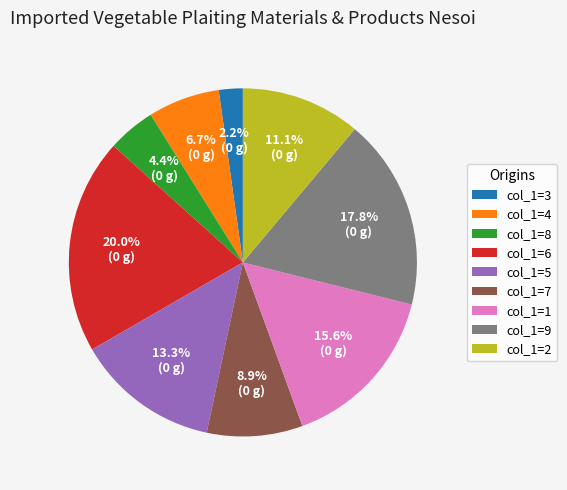

Count the number of slices in the pie.

9